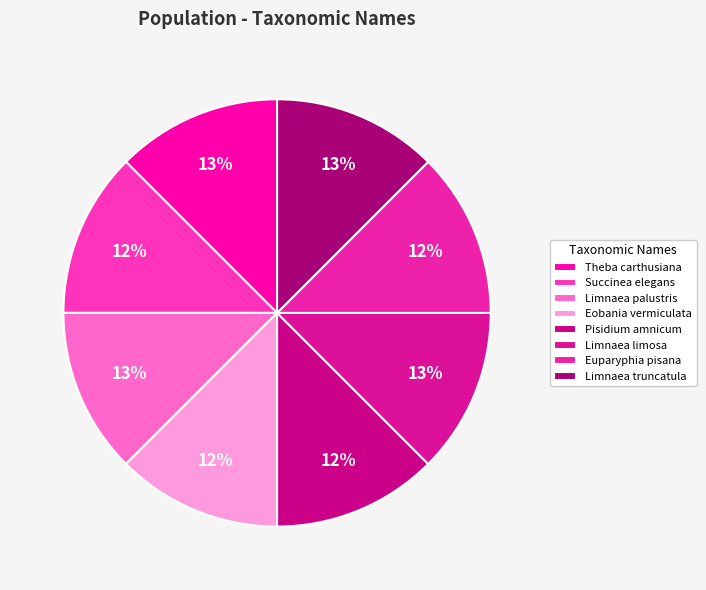

Is there any slice that represents more than half of the pie?

No